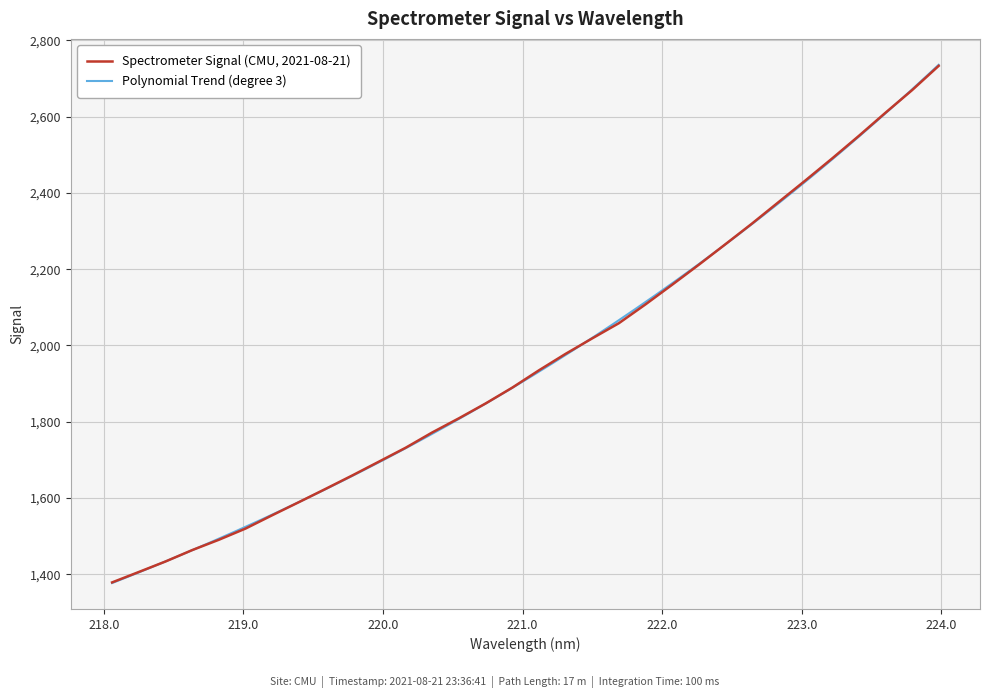

Reading left to right, list all the values displayed in this chart.

218.0596=1378.6	218.2508=1405.8	218.442=1433.4	218.6332=1463.3	218.8244=1490.4	219.0156=1519.8	219.2067=1554.7	219.3979=1589.1	219.589=1623.8	219.7801=1659.0	219.9712=1695.3	220.1623=1731.7	220.3533=1771.9	220.5444=1809.1	220.7354=1847.9	220.9264=1889.4	221.1174=1934.8	221.3083=1978.0	221.4993=2018.6	221.6902=2058.4	221.8812=2107.9	222.0721=2159.4	222.263=2211.8	222.4538=2265.7	222.6447=2320.0	222.8355=2376.5	223.0264=2432.8	223.2172=2490.3	223.408=2549.4	223.5987=2610.1	223.7895=2669.4	223.9802=2733.1